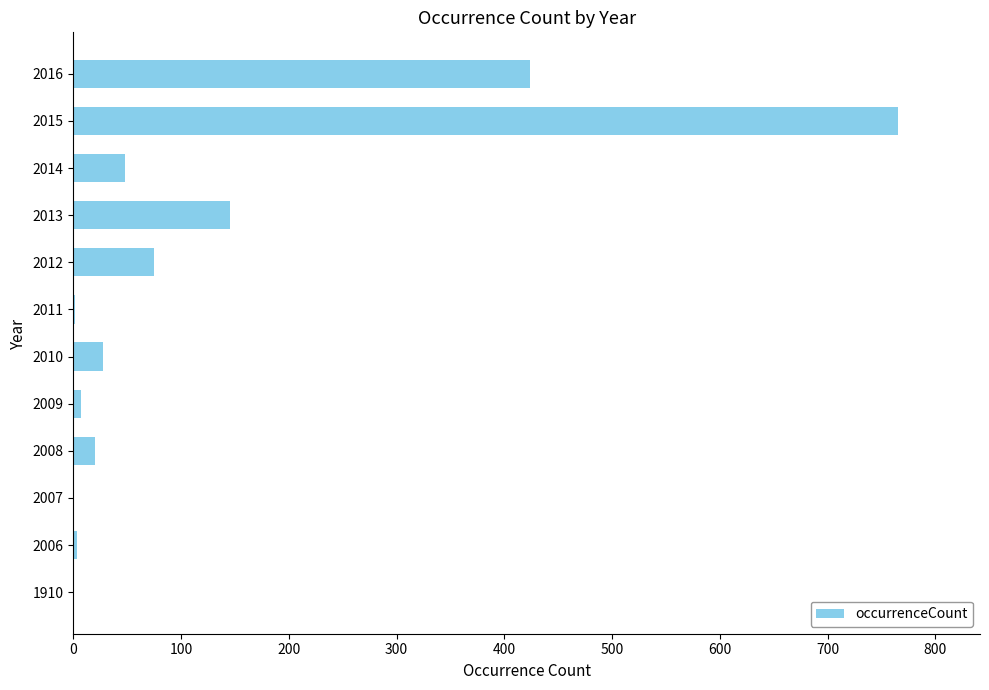

What is the sum of all values?

1519